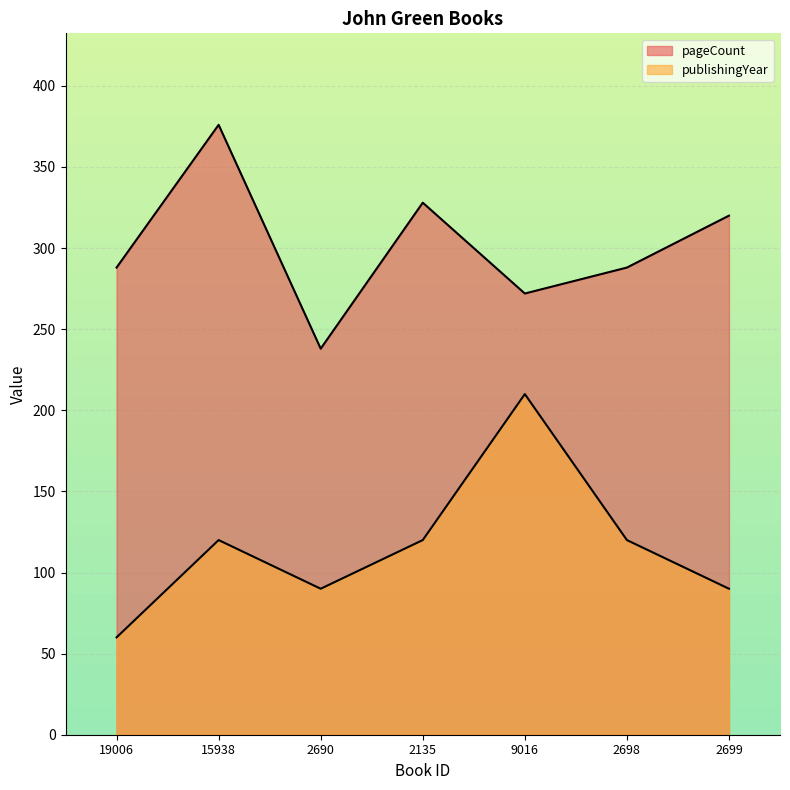

How many interior local peaks does the pageCount series have?

2